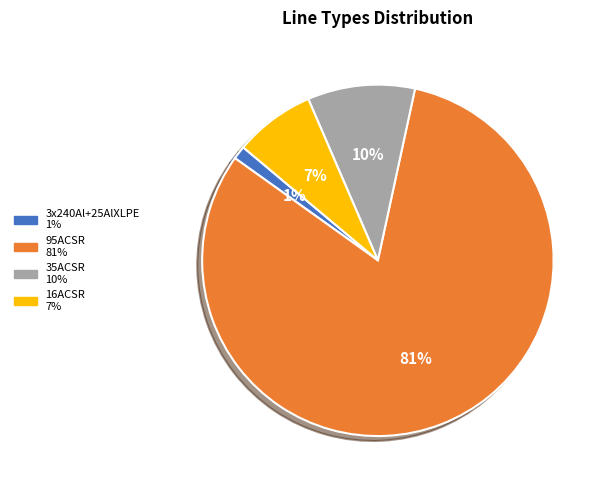

Do 35ACSR and 95ACSR together represent more than half of the pie?

Yes